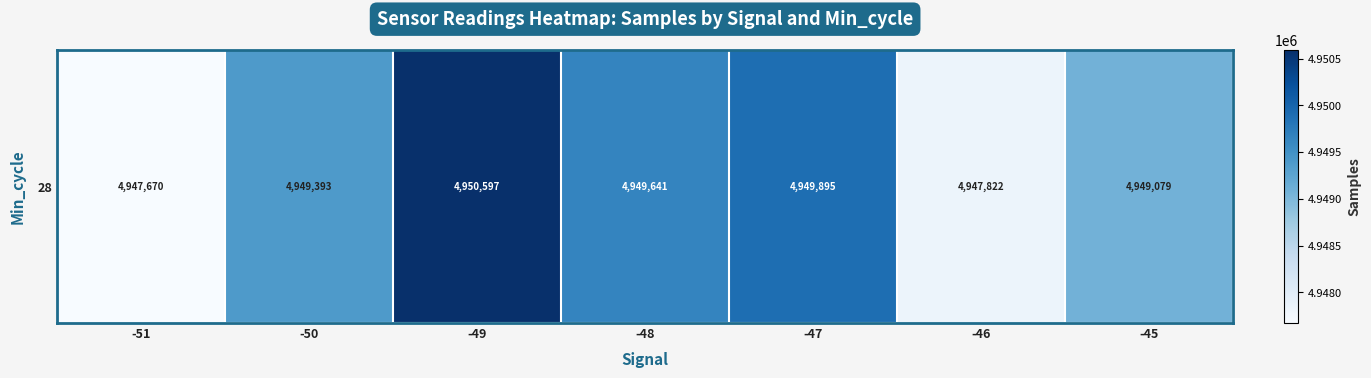

What is the average value?

4949156.9